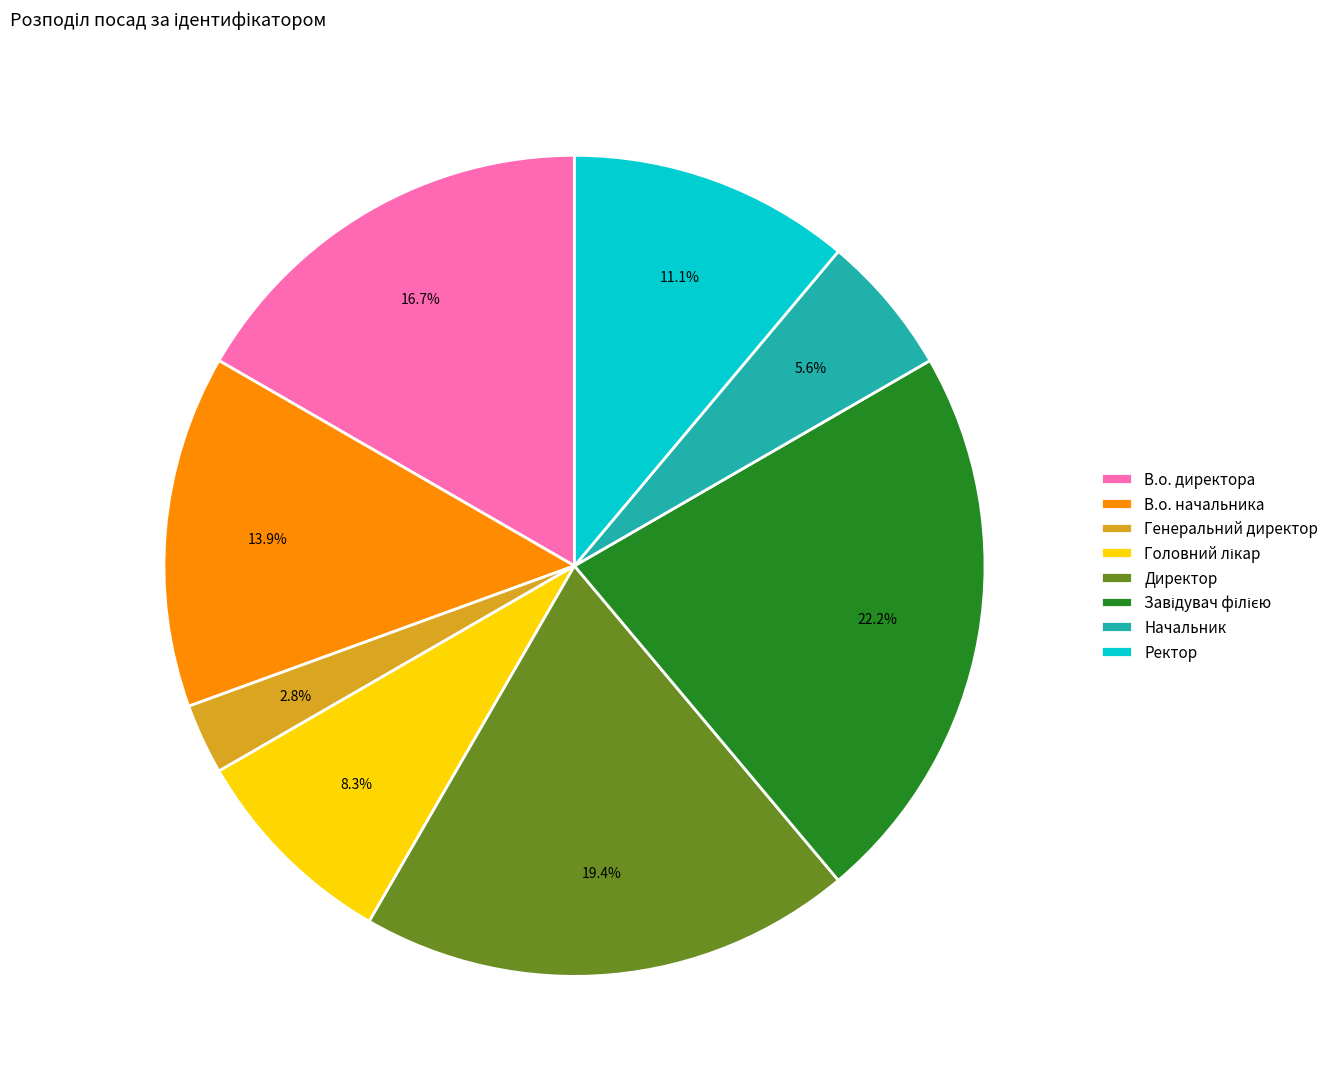

To the nearest percent, what portion does Начальник represent?

6%